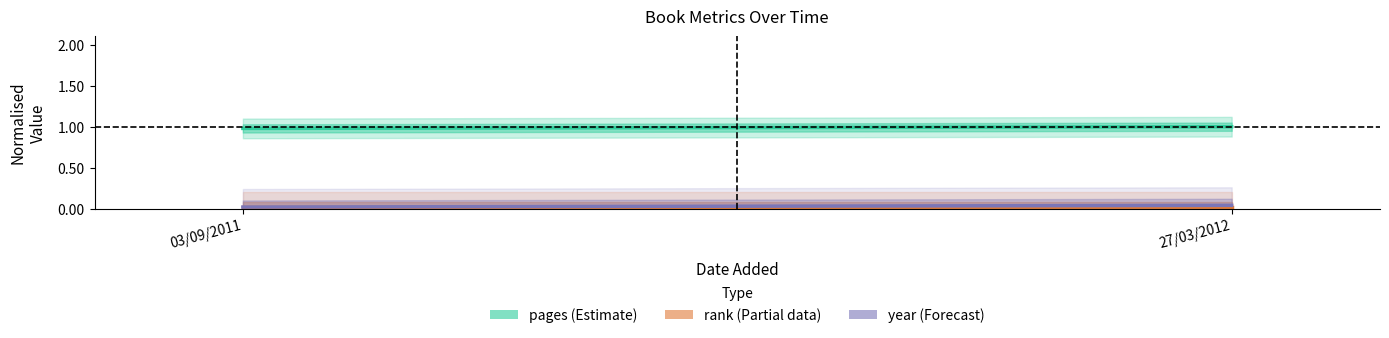

Reading left to right, what are all the values shown in this chart?

pages (Estimate): 1.0	1.0
rank (Partial): 0.0	0.0
year (Forecast): 0.0	0.0